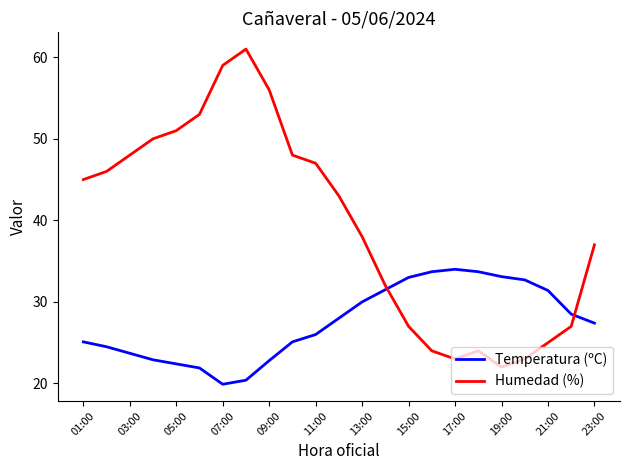

Which series has the largest range (max minus min)?

Humedad (%)